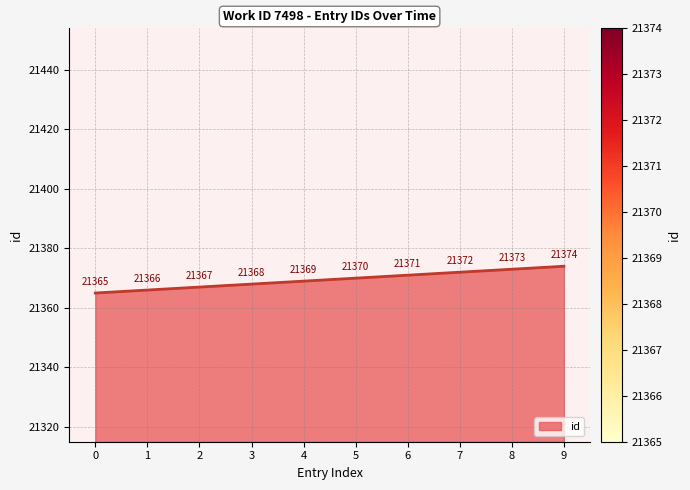

Where is the data nearest to the value 21369?

4